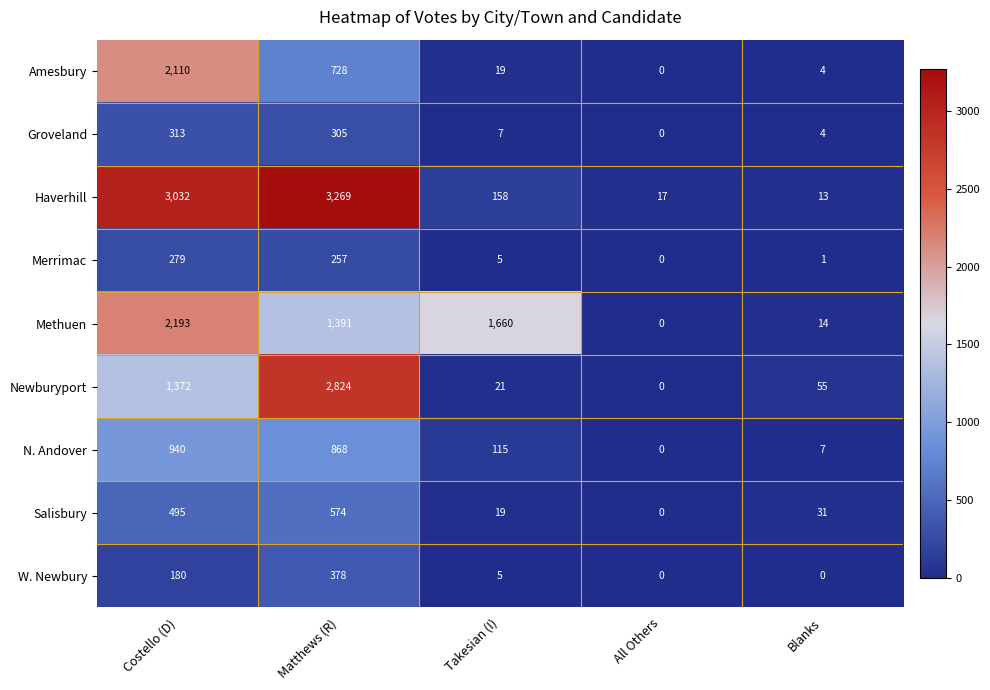

What is the difference between the highest and lowest values at Blanks?

55